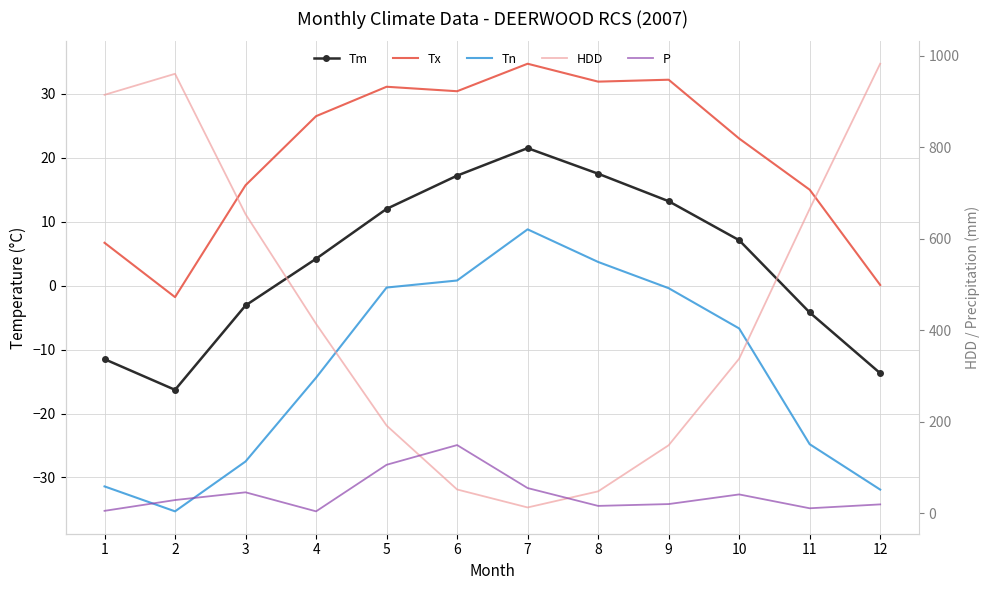

The Tn series shows -31.4 at 1. True or false?

True